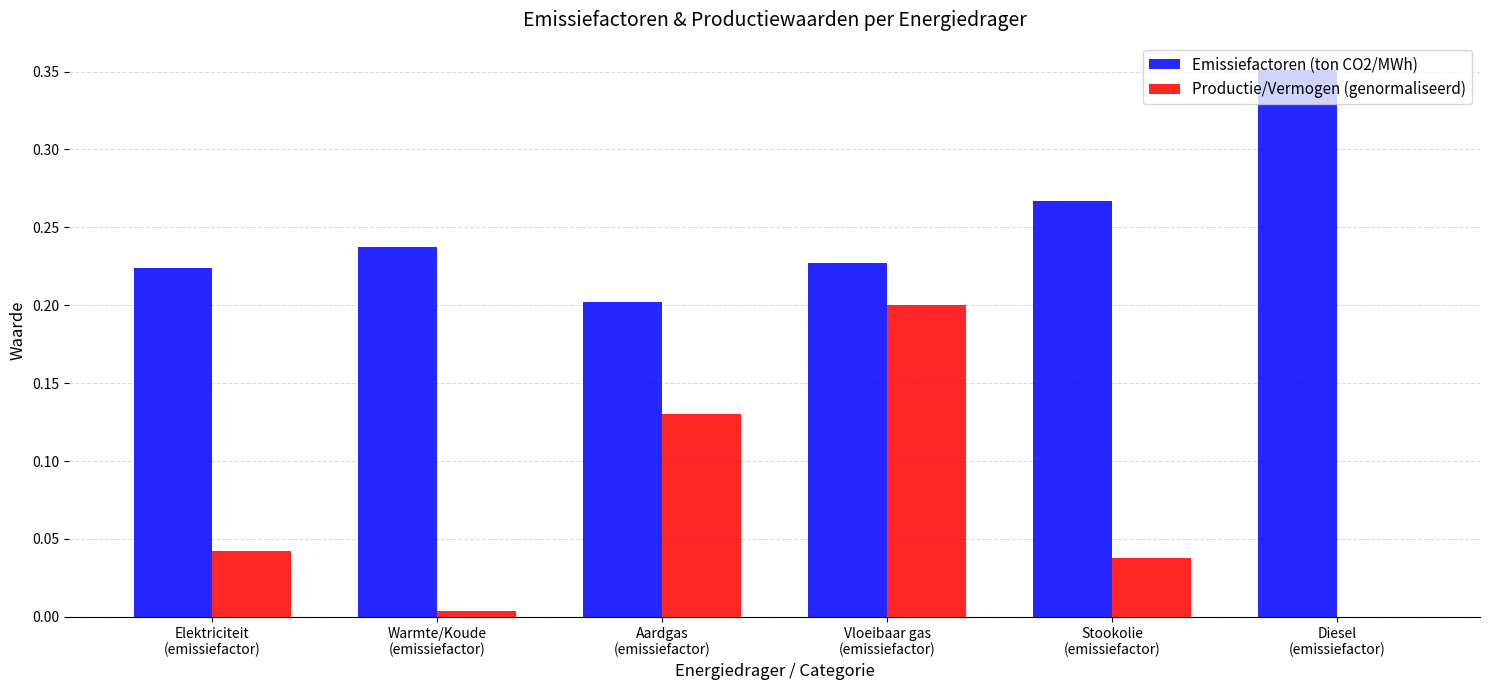

Which series has the largest total across all categories?

Emissiefactoren (ton CO2/MWh)